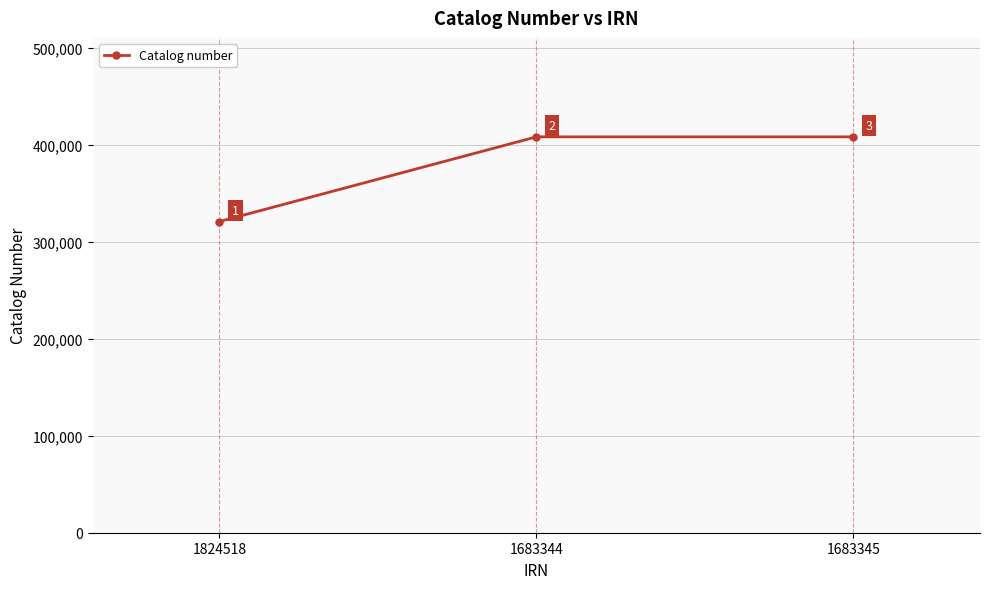

True or false: the data shows 110946 at 1683345.

False